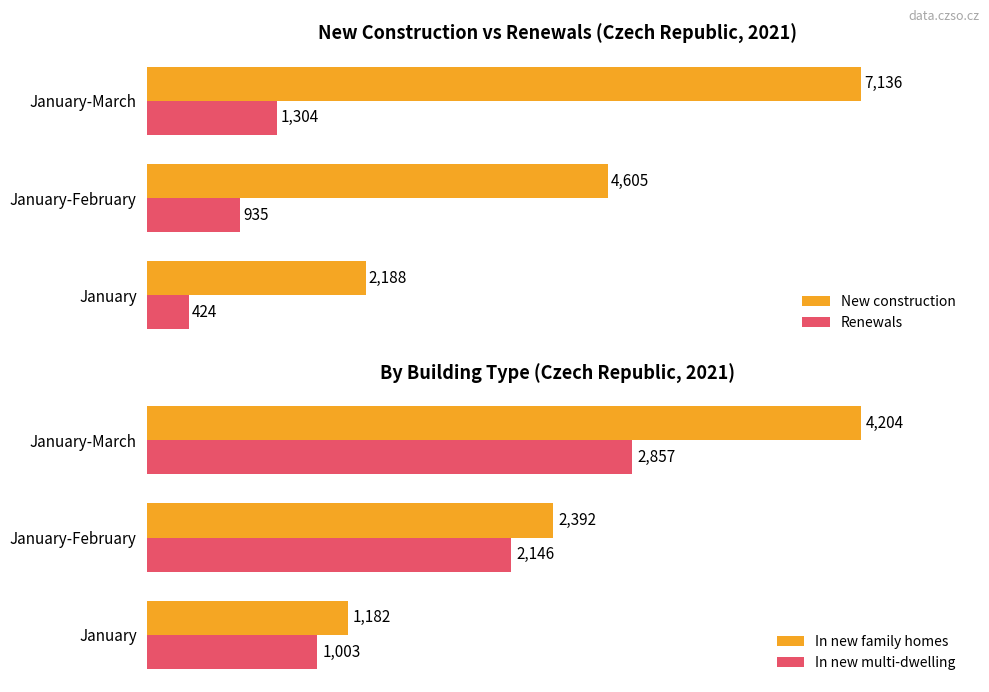

Rank the categories by Renewals value from highest to lowest.

January-March, January-February, January